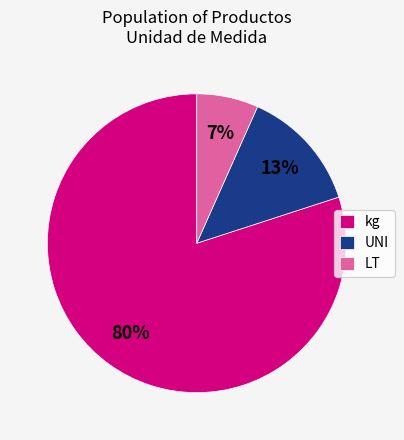

To the nearest percent, what is the average slice percentage?

33%